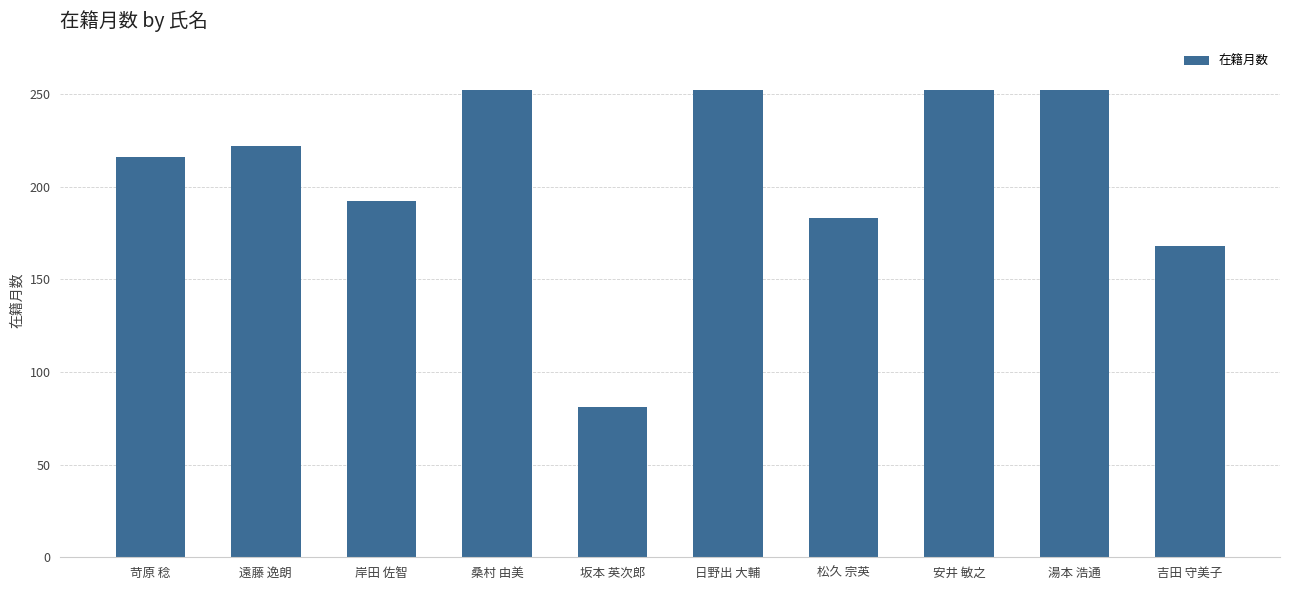

What is the label of the 9th bar from the left?

湯本 浩通